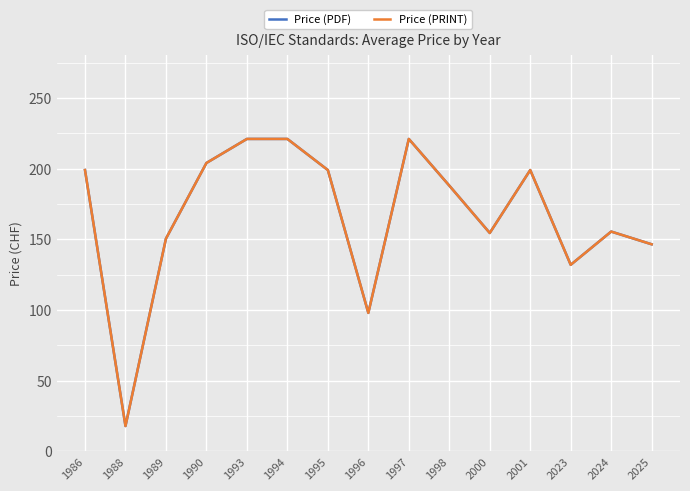

True or false: Price (PDF) and Price (PRINT) intersect in this chart.

False